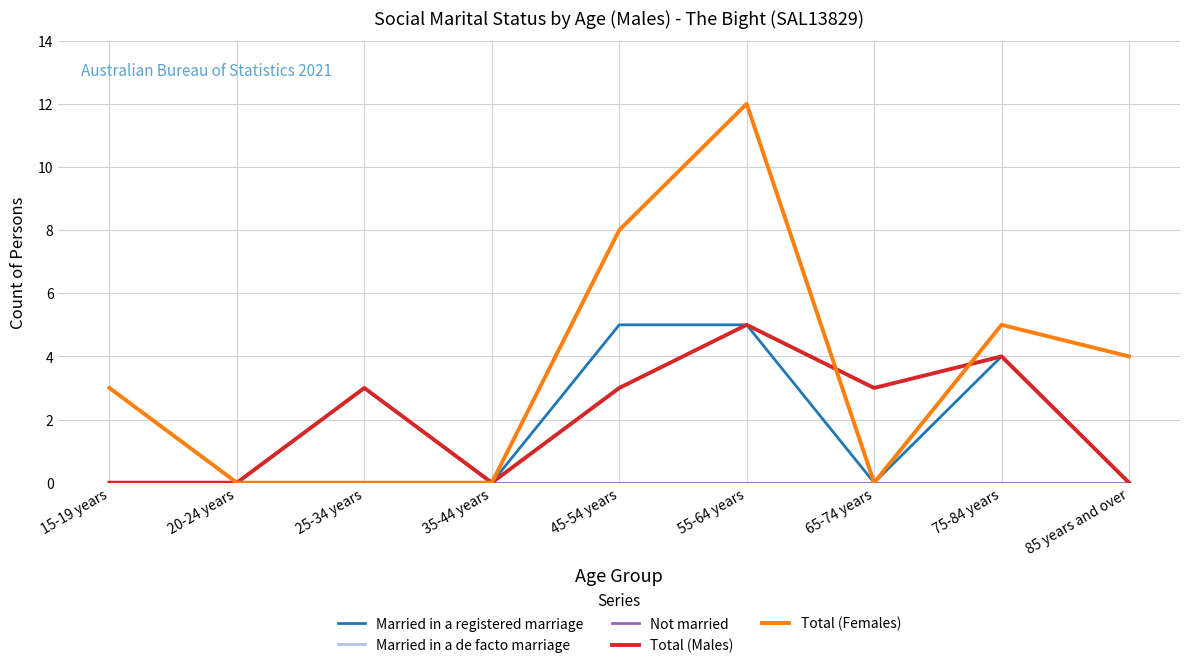

What is the sum of the Total (Males) values at 25-34 years and 85 years and over?

3